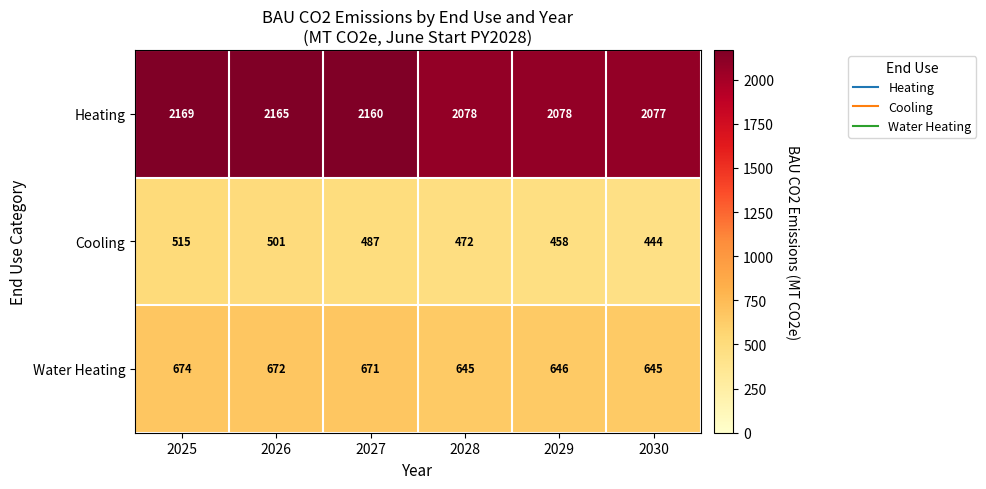

Which series has the largest range (max minus min)?

Heating